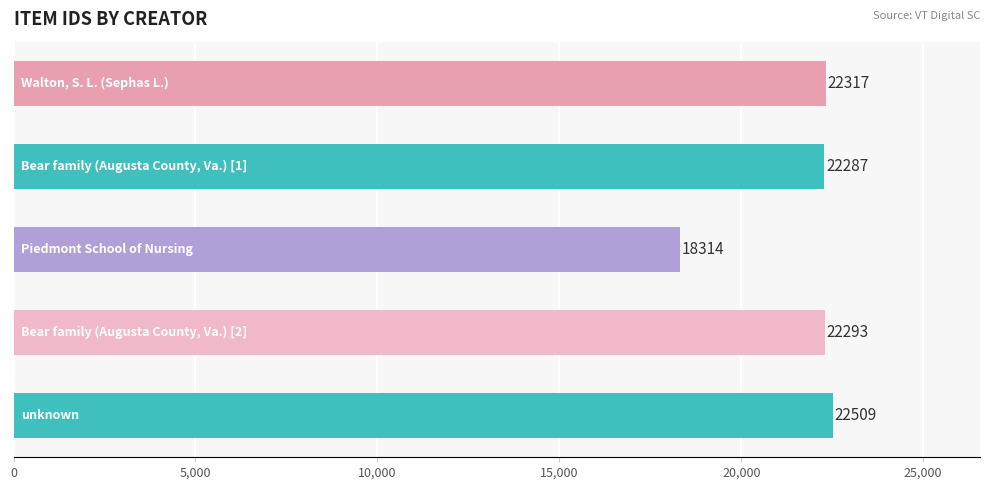

What is the value of the 5th bar from the top?

22509